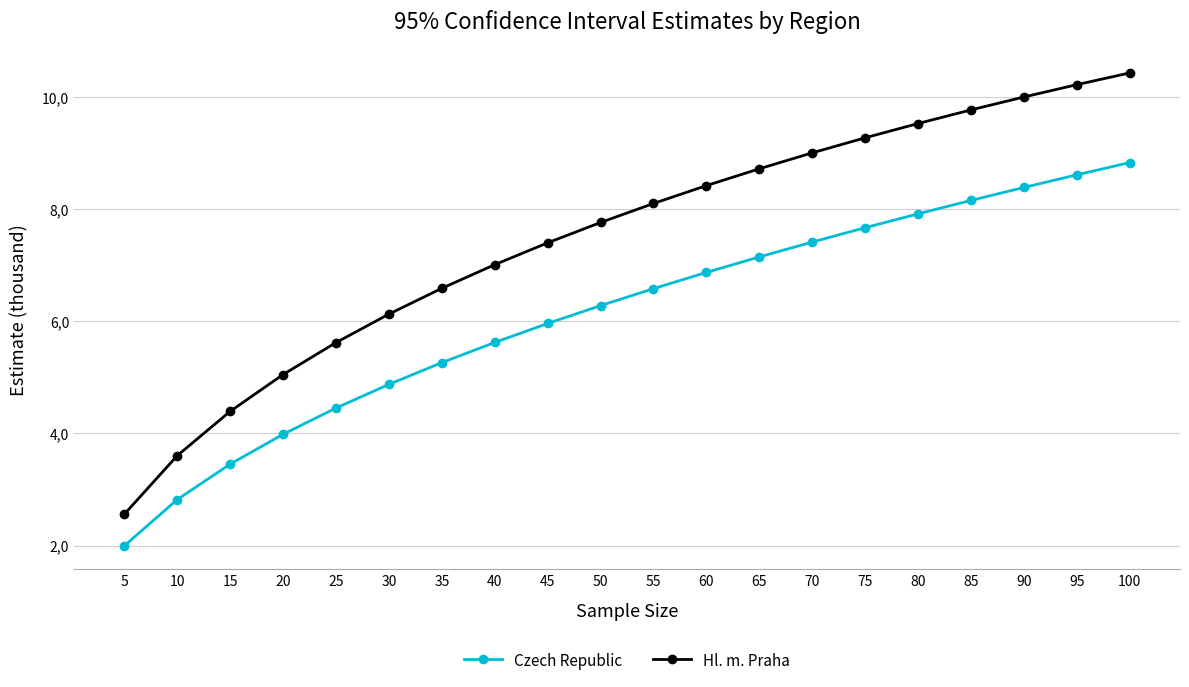

What are all the series names shown in the legend?

Czech Republic, Hl. m. Praha